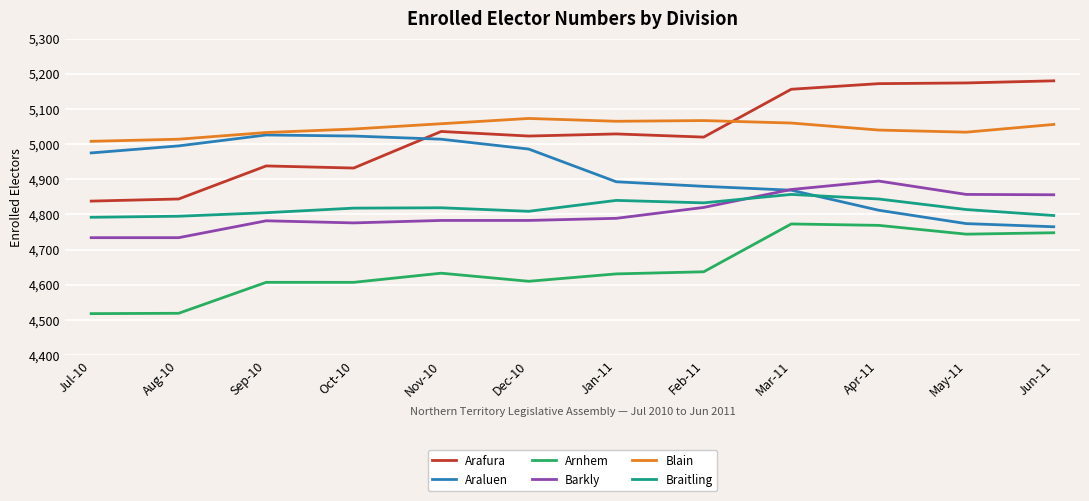

What is the spread (max minus min) of values at Aug-10?

495